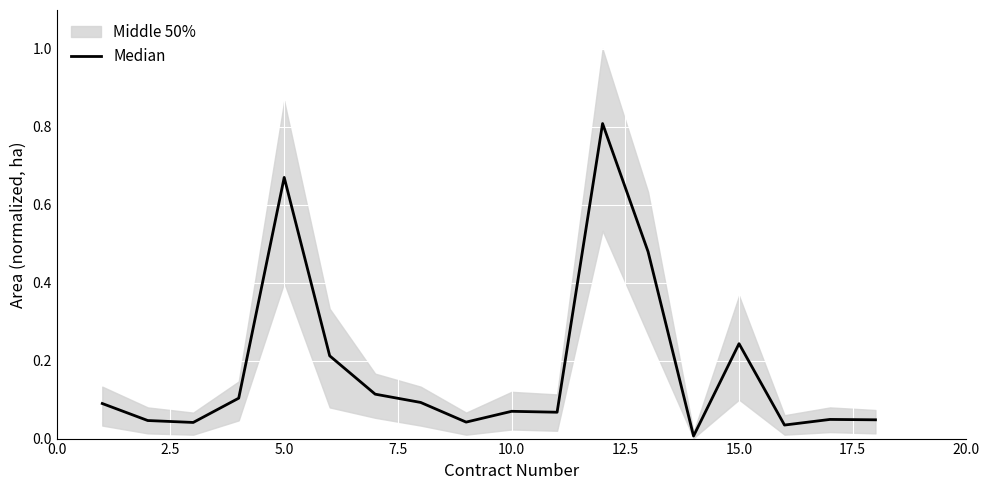

Reading right to left, transcribe all the data shown in this chart.

0.0	0.0	0.0	0.2	0.0	0.5	0.8	0.1	0.1	0.0	0.1	0.1	0.2	0.7	0.1	0.0	0.0	0.1